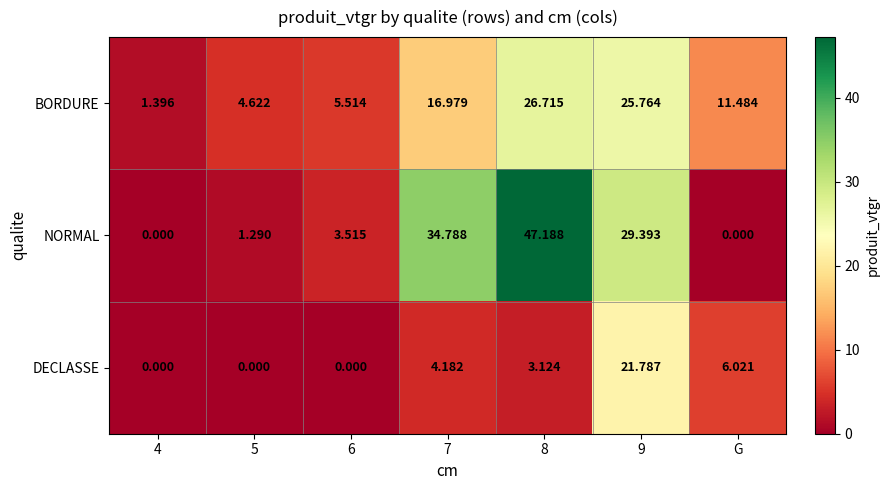

Which series has the widest spread of values?

NORMAL